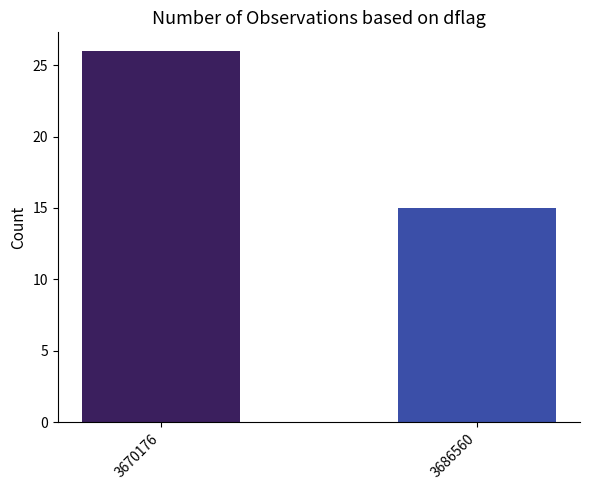

Which category has the highest value across all series?

3670176